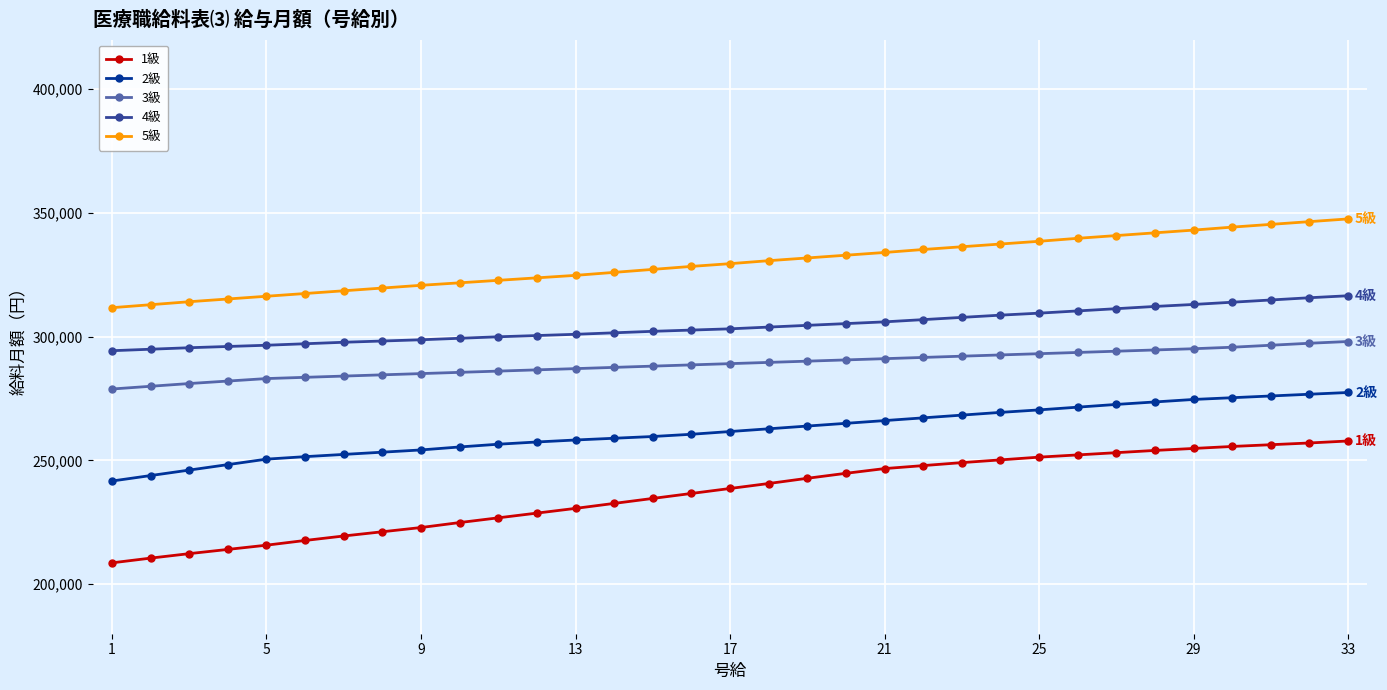

What is the average value of the 3級 series?

288989